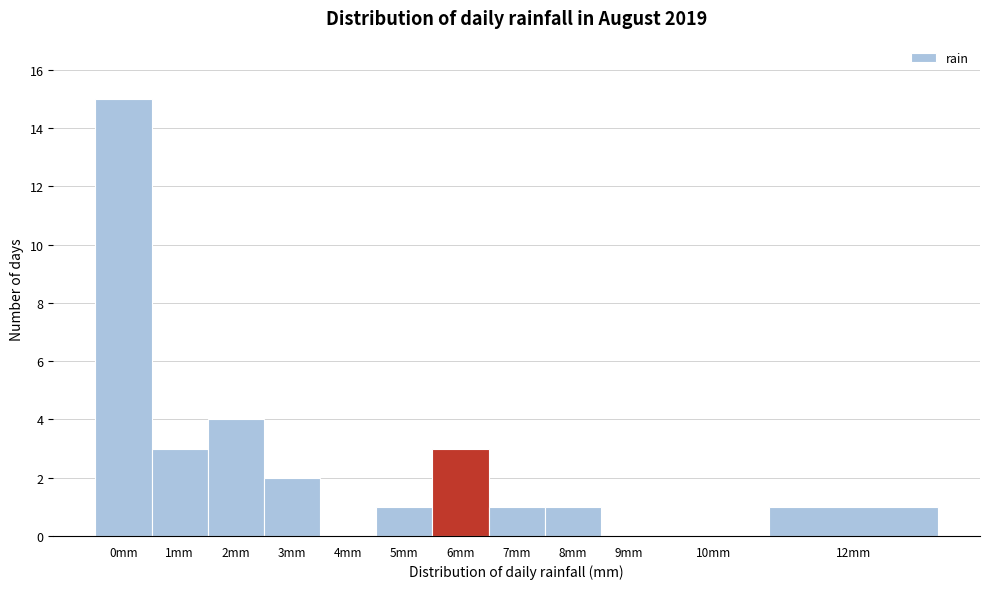

Reading left to right, extract all data points from this chart.

0mm=15	1mm=3	2mm=4	3mm=2	4mm=0	5mm=1	6mm=3	7mm=1	8mm=1	9mm=0	10mm=0	12mm=1